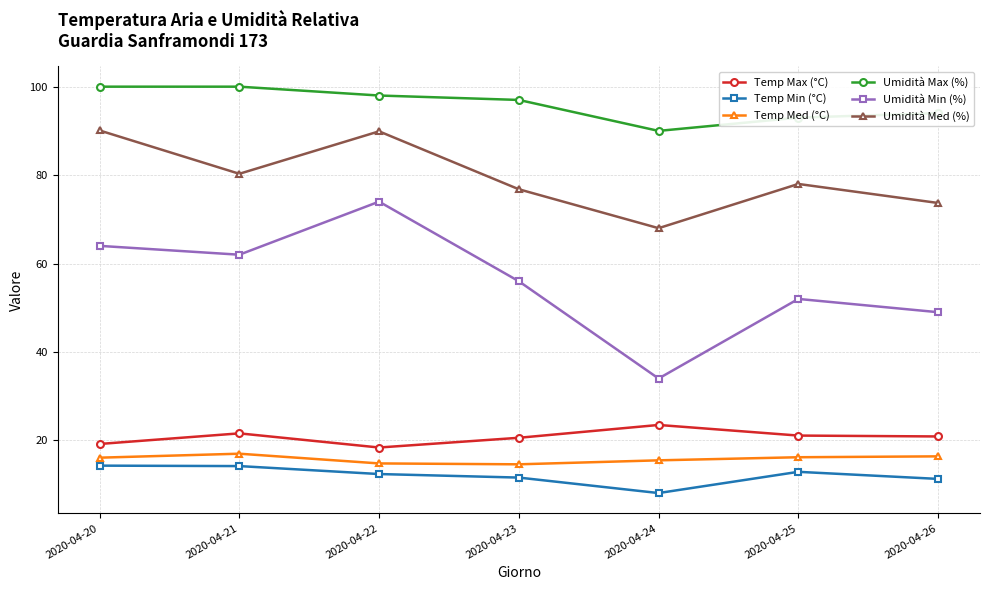

How many series are shown in this chart?

6